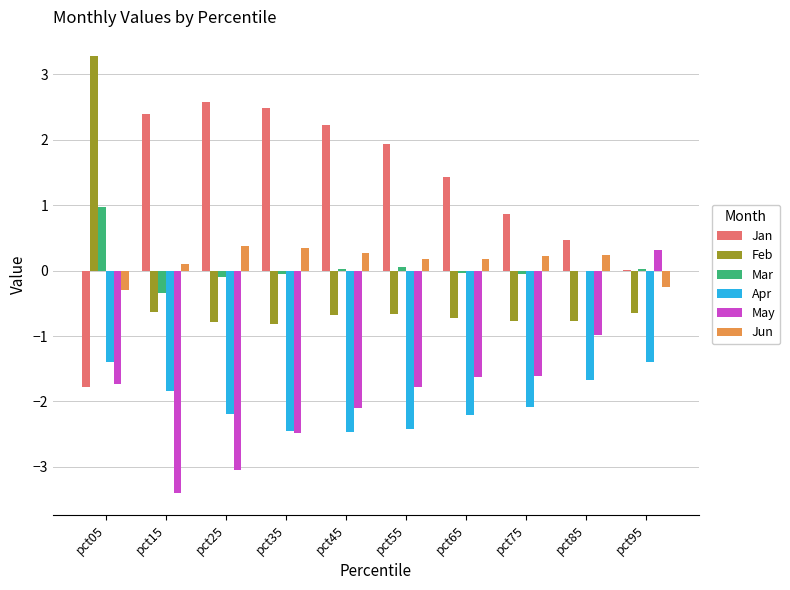

How many values in Feb are above zero?

1